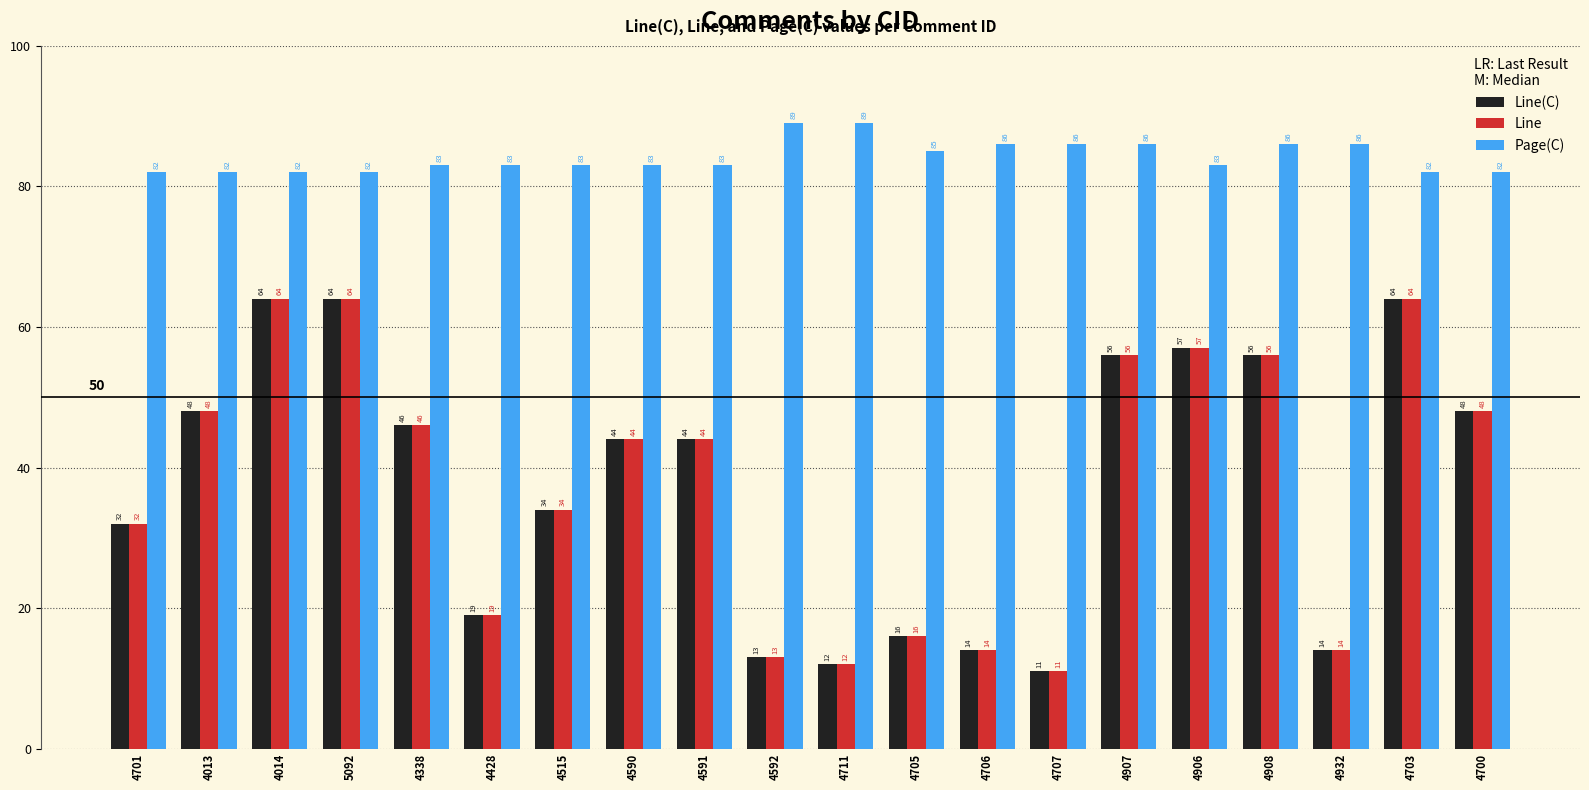

What is the total value across all series at 4711?

113